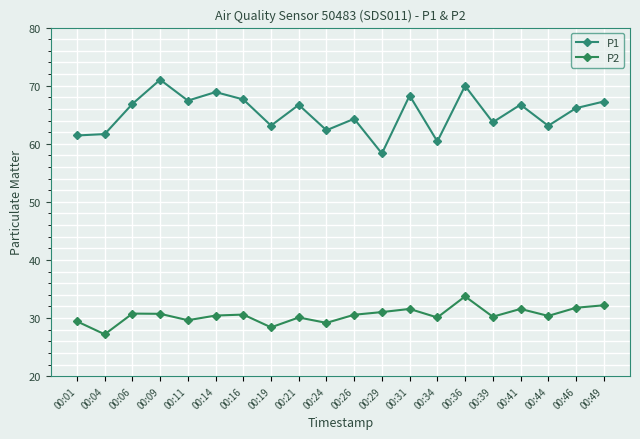

True or false: P2 and P1 intersect in this chart.

False